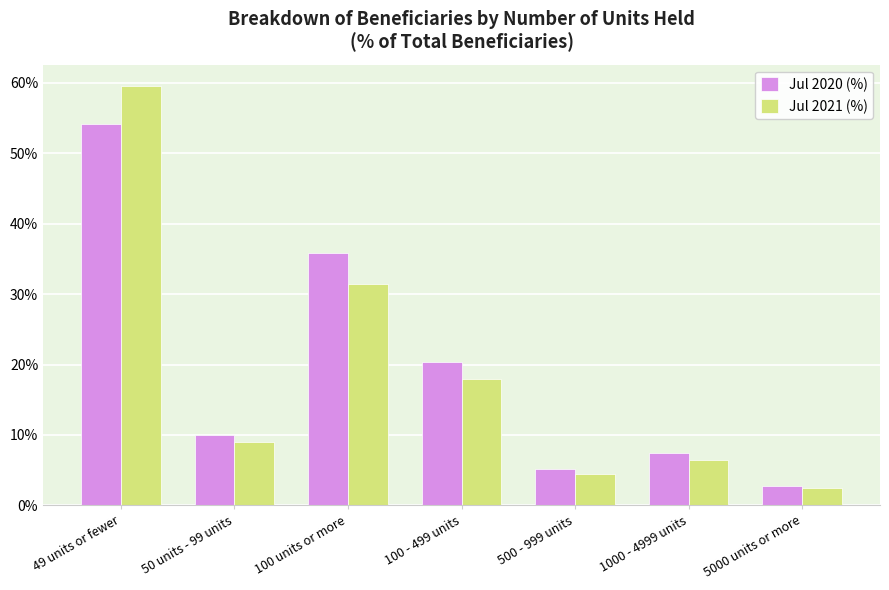

What is the label of the 2nd bar from the right?

1000 - 4999 units